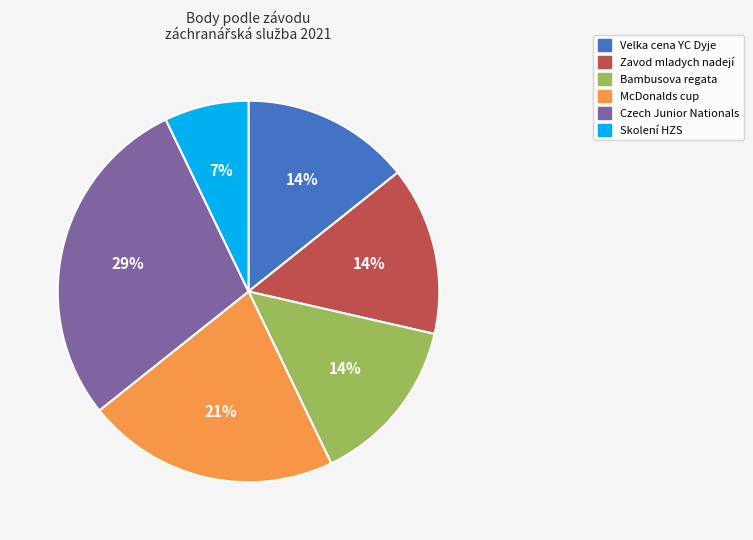

How many slices are in this pie chart?

6